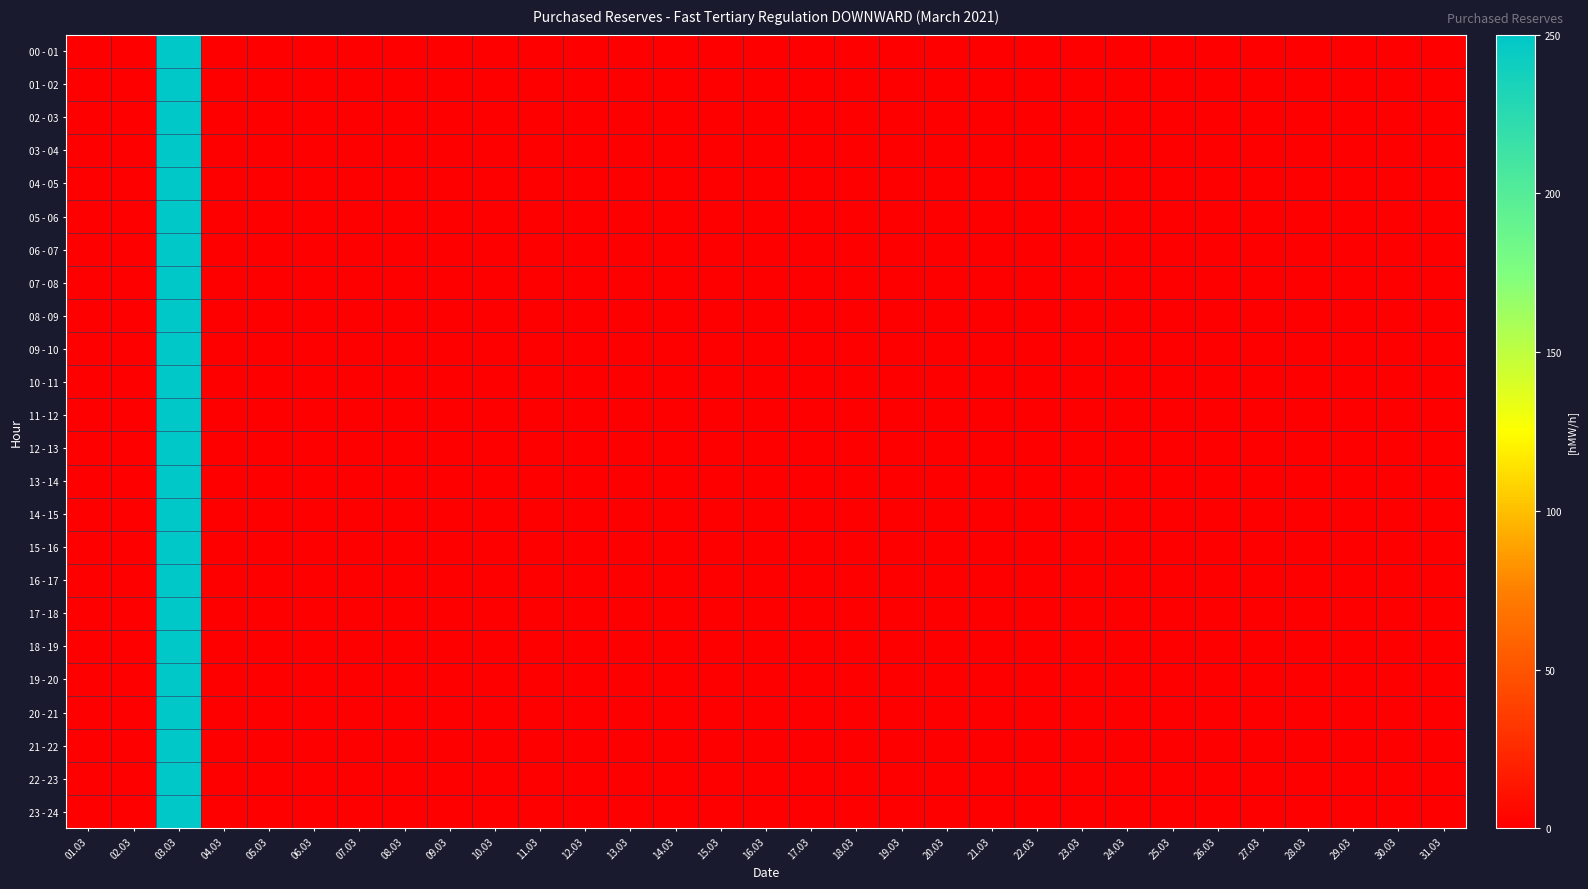

Which series has the largest range (max minus min)?

00 - 01